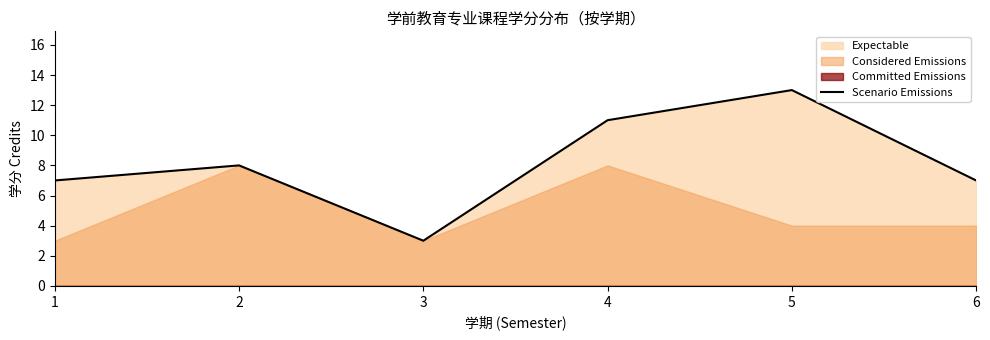

At which label does the data first exceed 8?

4